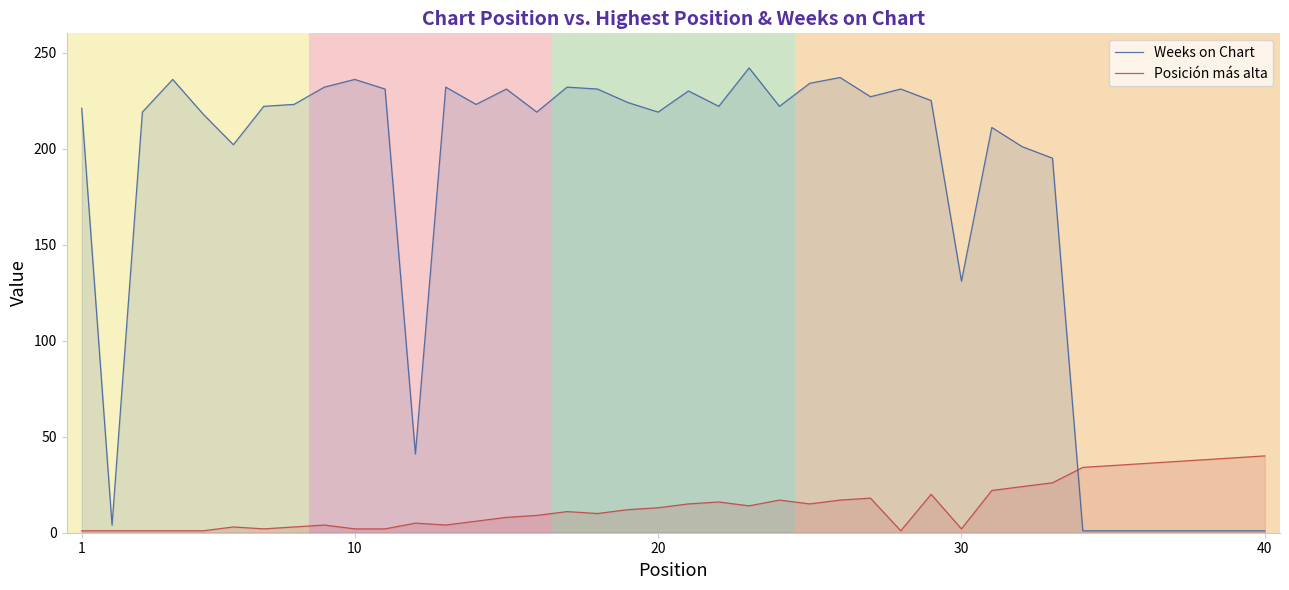

What is the difference between the maximum and minimum values in the Weeks on Chart series?

241